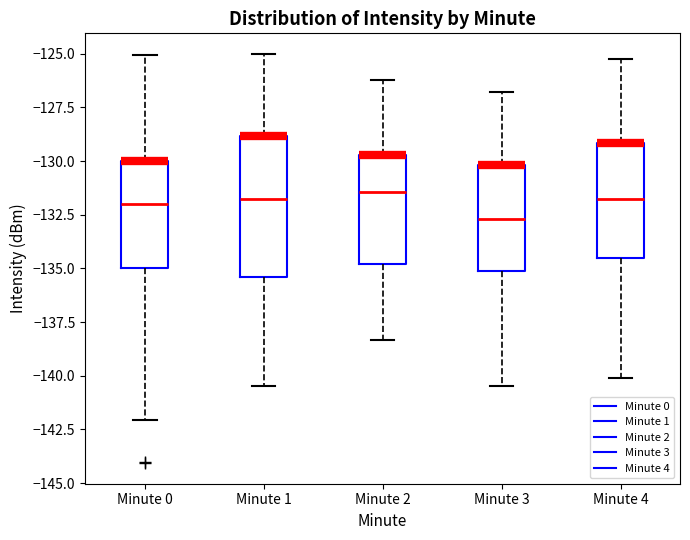

Reading left to right, transcribe this box plot: for each box, give where its median line is, the range the box spans, and where its two whiskers end, as read against the y-axis. The values are not printed on the chart, so give them approximately, as read against the axis.

Minute 0: median -132.0, box -135.0 to -130.0, whiskers -142.0 to -125.0
Minute 1: median -132.0, box -135.5 to -129.0, whiskers -140.5 to -125.0
Minute 2: median -131.5, box -135.0 to -129.5, whiskers -138.5 to -126.0
Minute 3: median -132.5, box -135.0 to -130.0, whiskers -140.5 to -127.0
Minute 4: median -132.0, box -134.5 to -129.0, whiskers -140.0 to -125.0